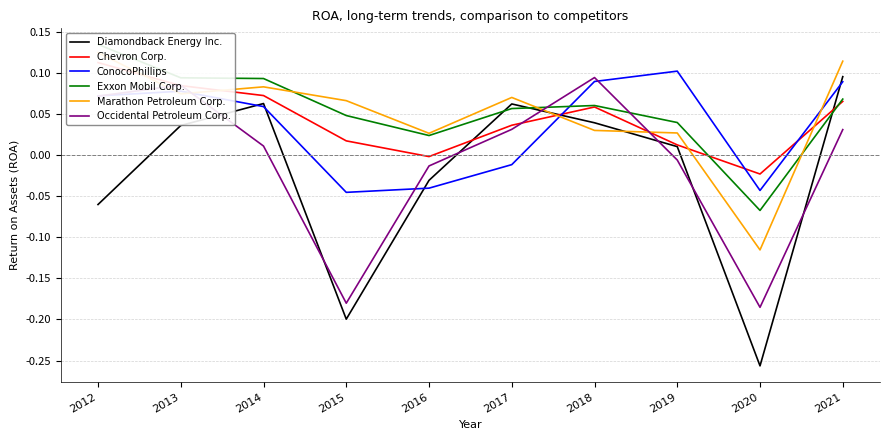

At which category is the sum across all series the highest?

2021